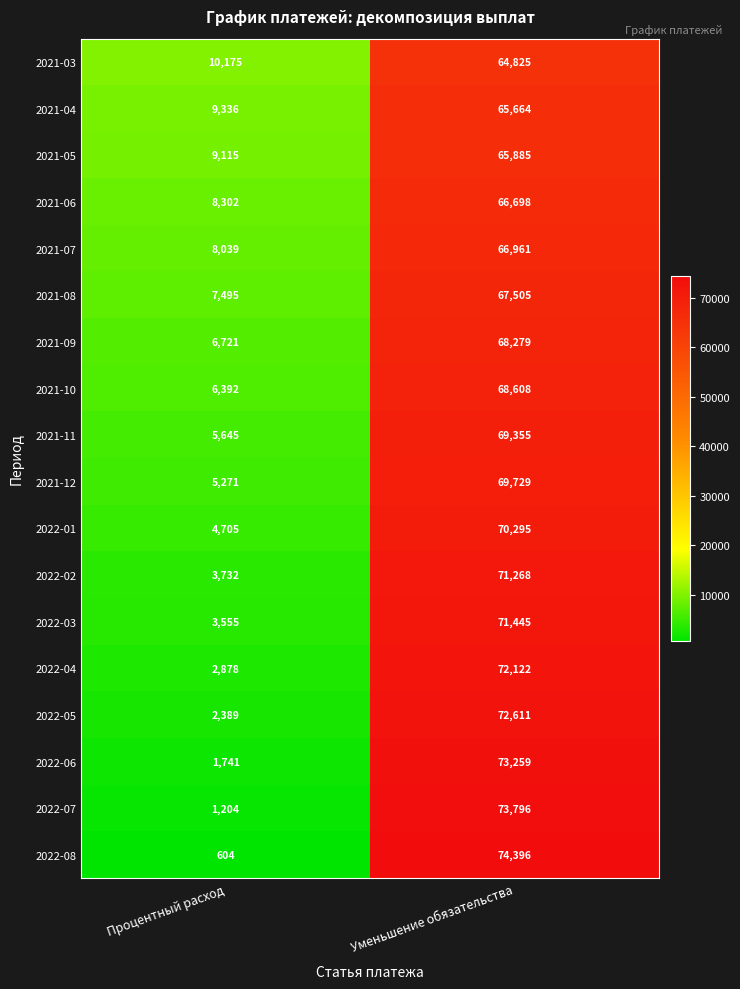

The value of 2022-03 at Уменьшение обязательства is 16092. True or false?

False